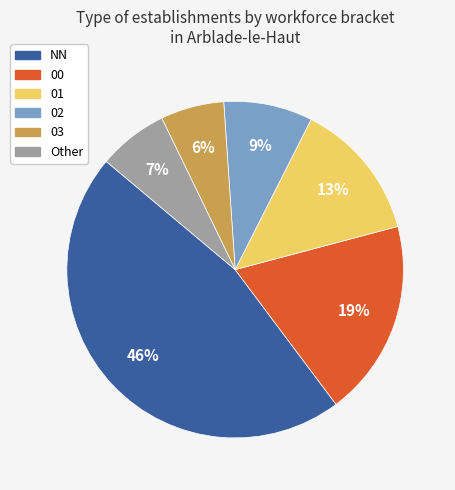

The 03 slice represents 6% of the pie. True or false?

True